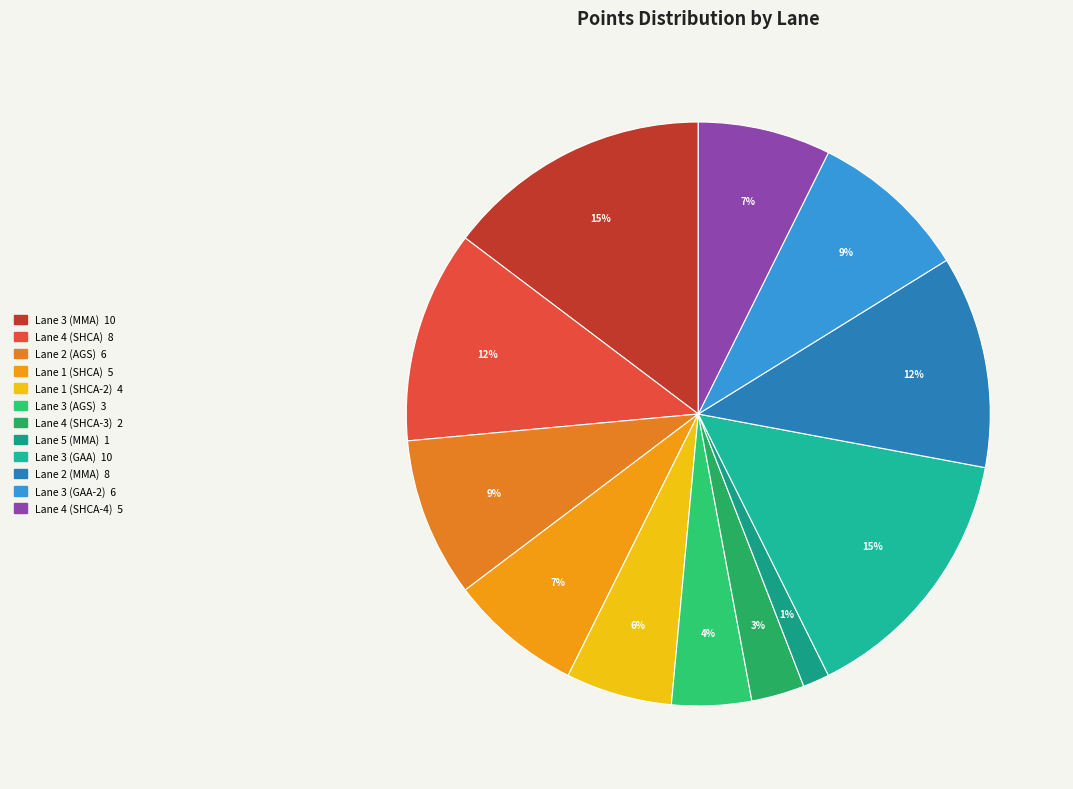

How many segments does this pie chart have?

12